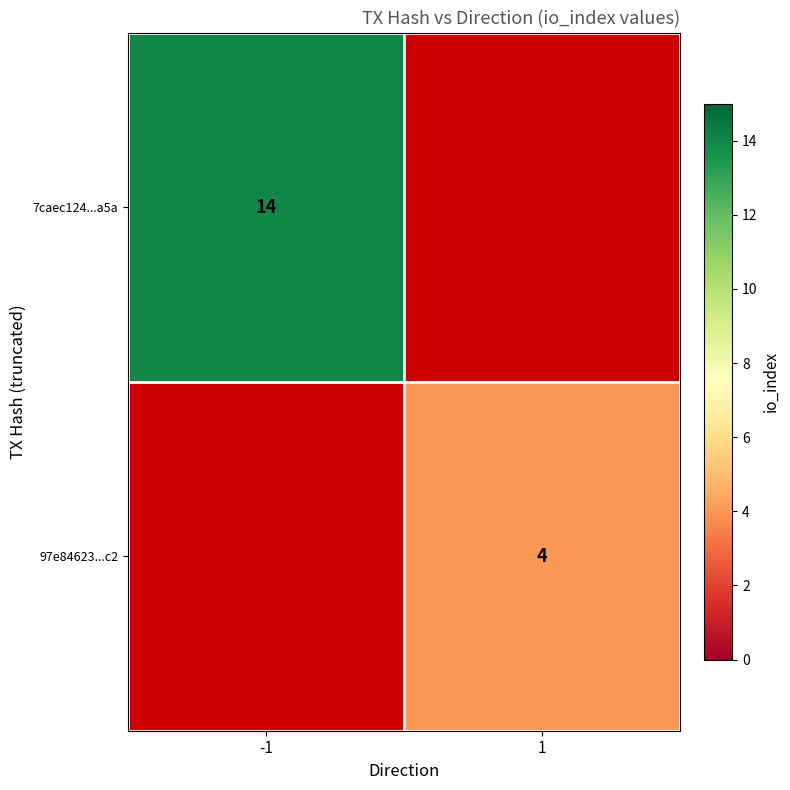

The 7caec124...a5a series shows 14 at -1. True or false?

True